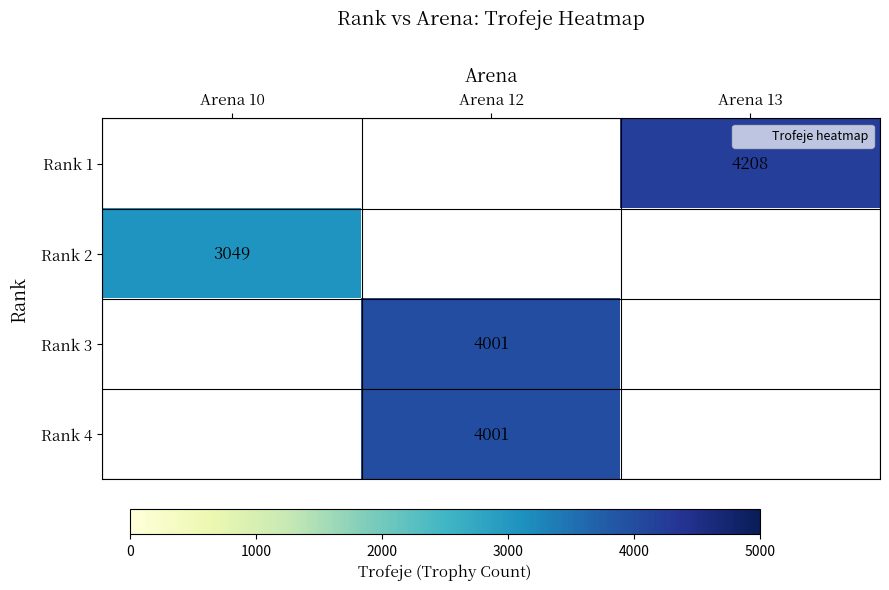

Which has a higher value, Arena 13 or Arena 12?

Arena 12